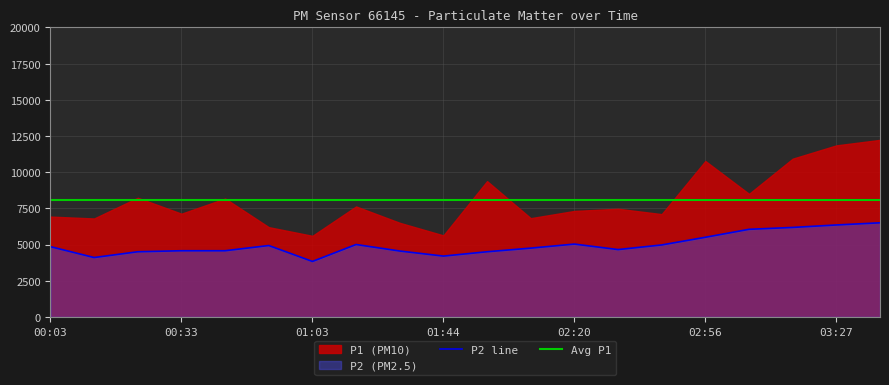

What is the label of the 9th point from the right?

02:10